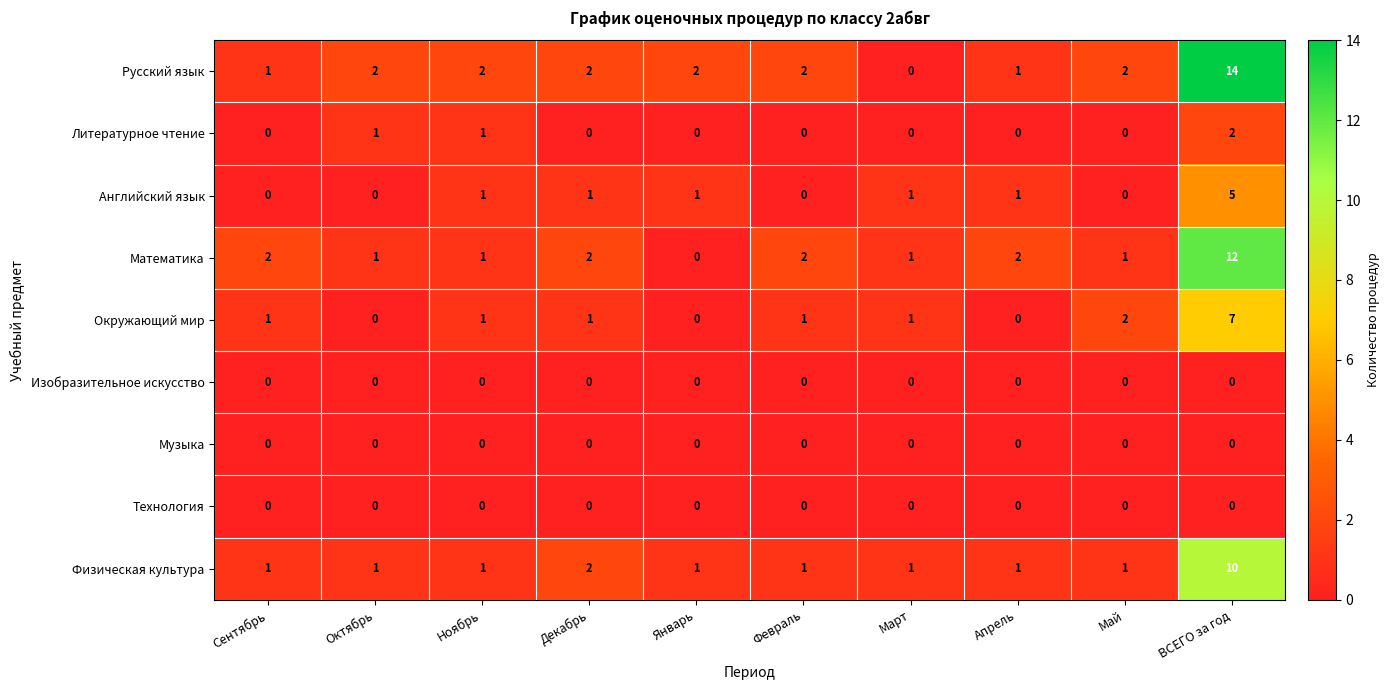

What is the sum of the Окружающий мир values at Май and Декабрь?

3